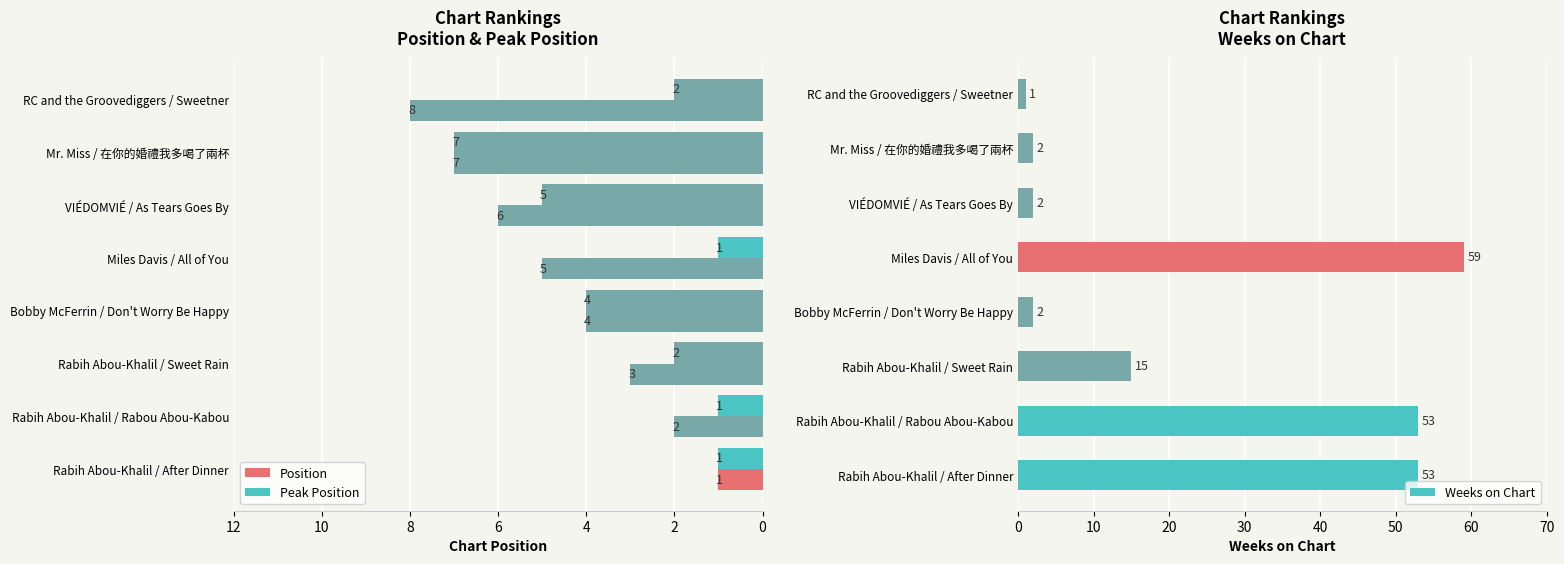

Reading left to right, extract all data points from this chart.

Position: 1	2	3	4	5	6	7	8
Peak Position: 1	1	2	4	1	5	7	2
Weeks on Chart: 53	53	15	2	59	2	2	1